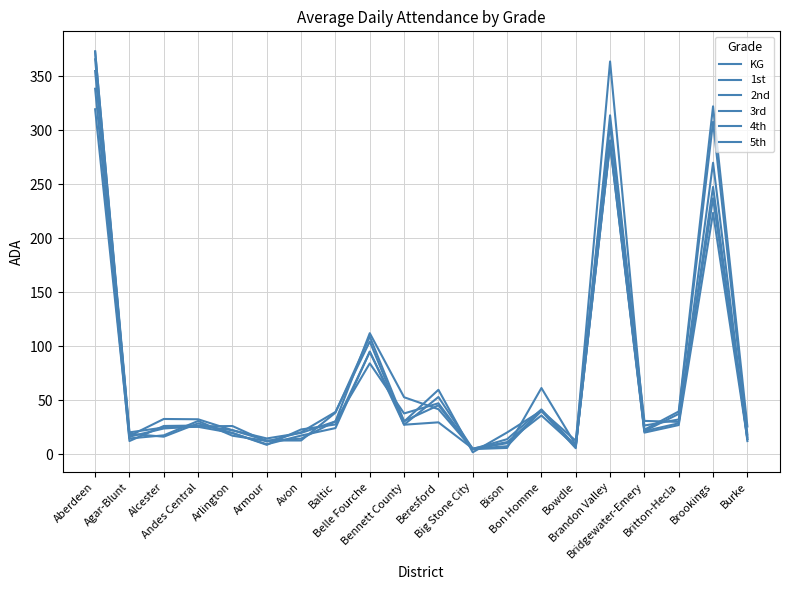

Is it true that 1st equals 58.7 at Bennett County?

False